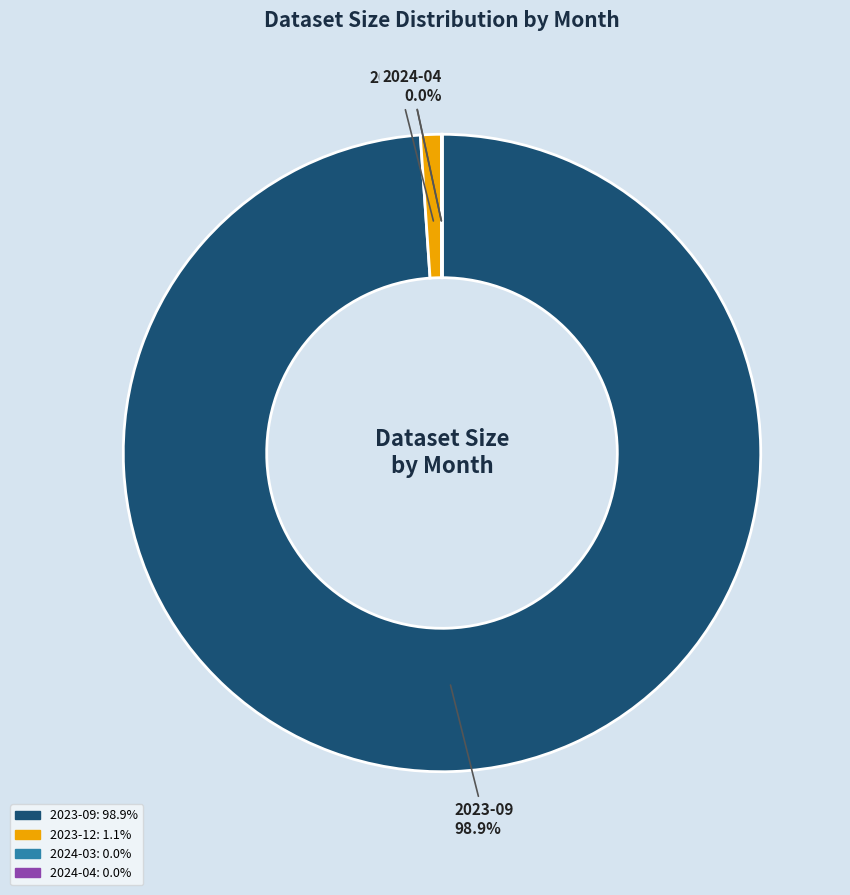

Combined, what portion of the pie is 2023-12 and 2023-09?

100.0%